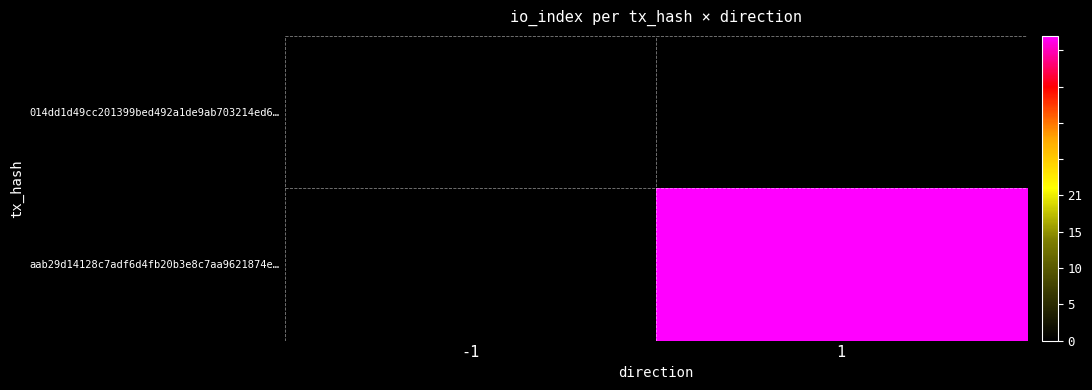

At how many categories does at least one series exceed 7?

1